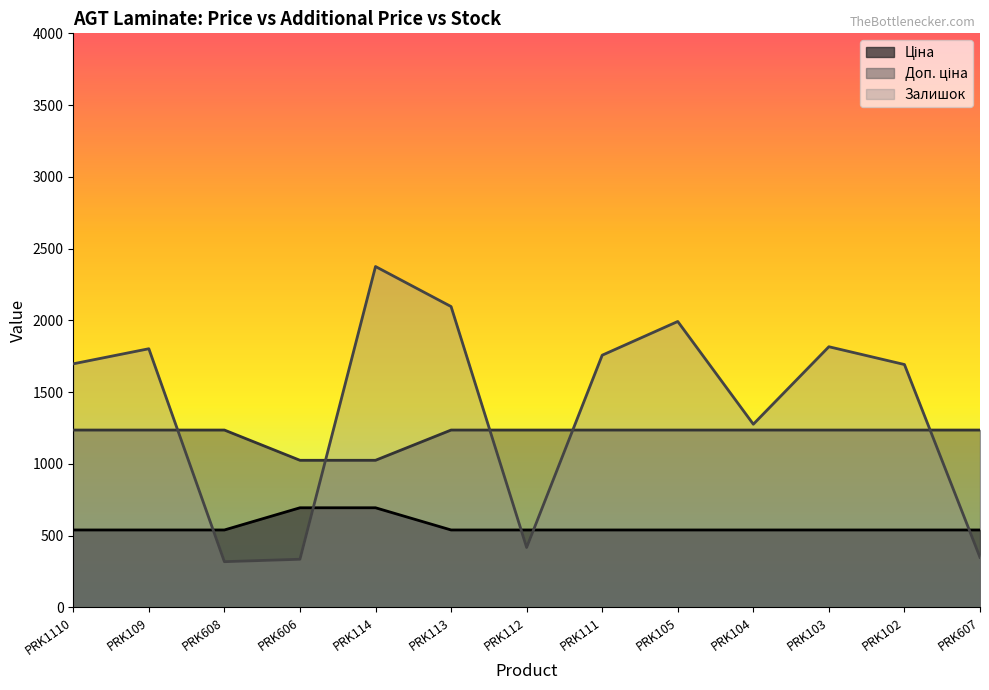

Reading left to right, what are all the values shown in this chart?

Ціна: 539.0	539.0	539.0	693.7	693.7	539.0	539.0	539.0	539.0	539.0	539.0	539.0	539.0
Доп. ціна: 1235.4	1235.4	1235.4	1024.6	1024.6	1235.4	1235.4	1235.4	1235.4	1235.4	1235.4	1235.4	1235.4
Залишок: 1697.0	1802.0	318.0	335.0	2375.0	2096.0	417.0	1757.0	1992.0	1276.0	1816.0	1692.0	348.0